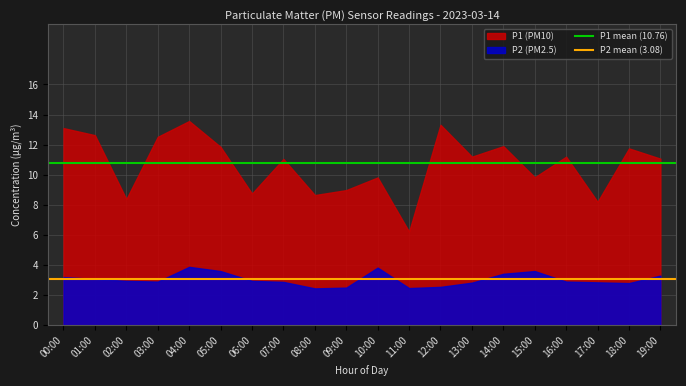

Which series has the largest range (max minus min)?

P1 (PM10)